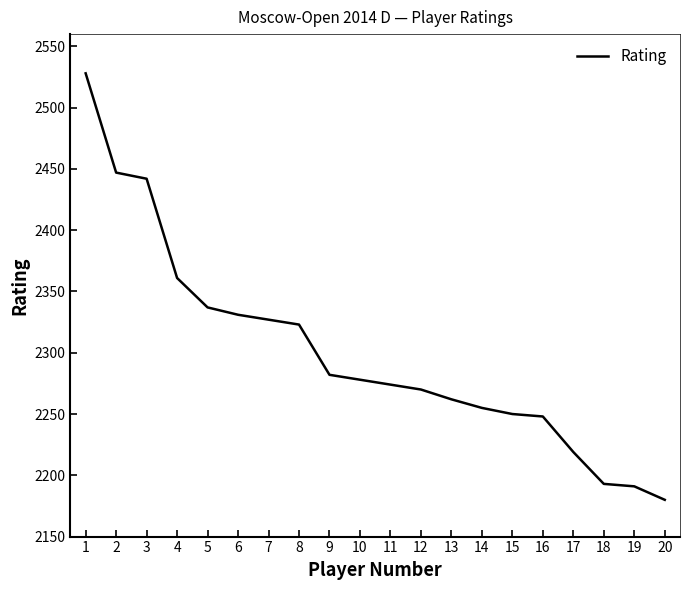

What is the change in value from 12 to 16?

-22